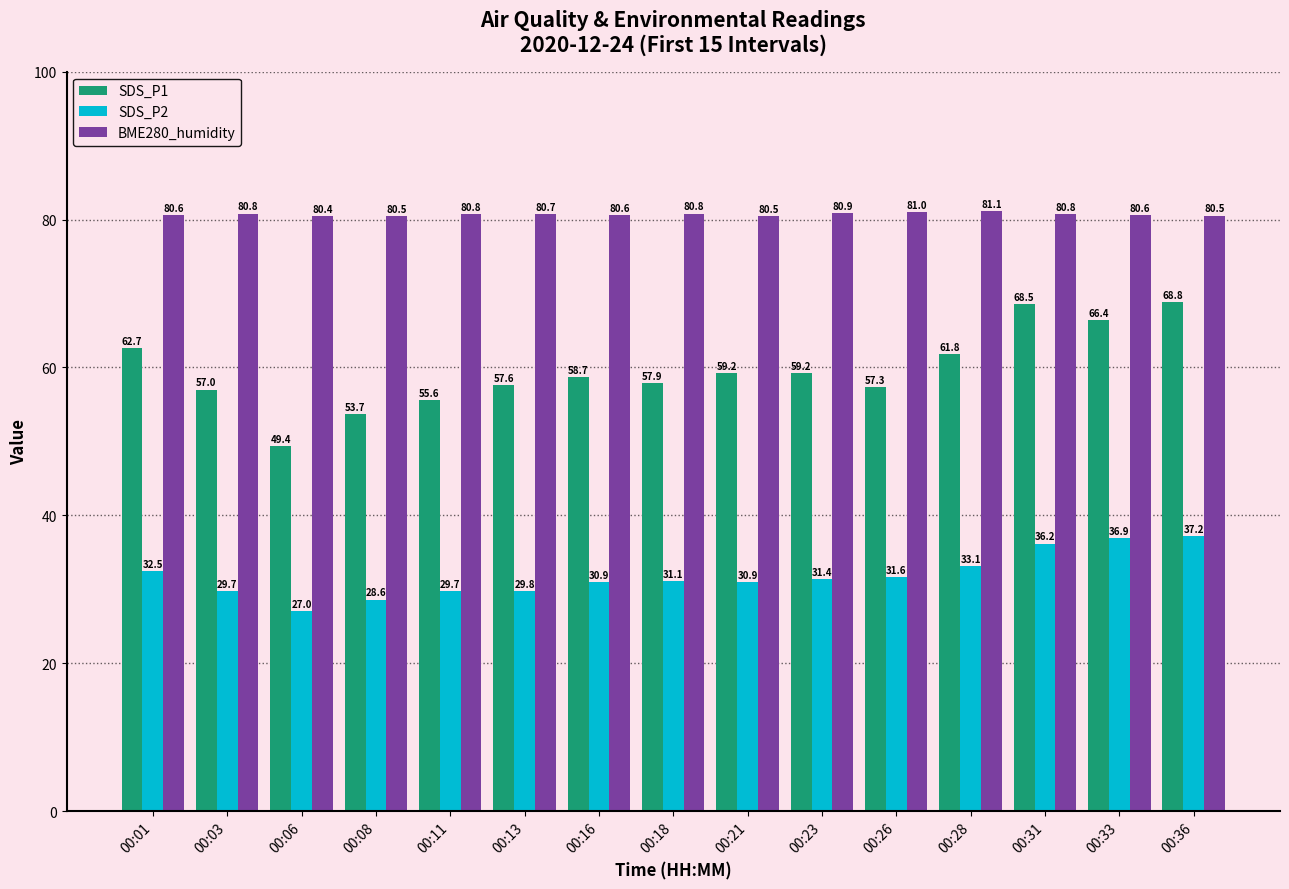

Which category has the highest value in the SDS_P2 series?

00:36